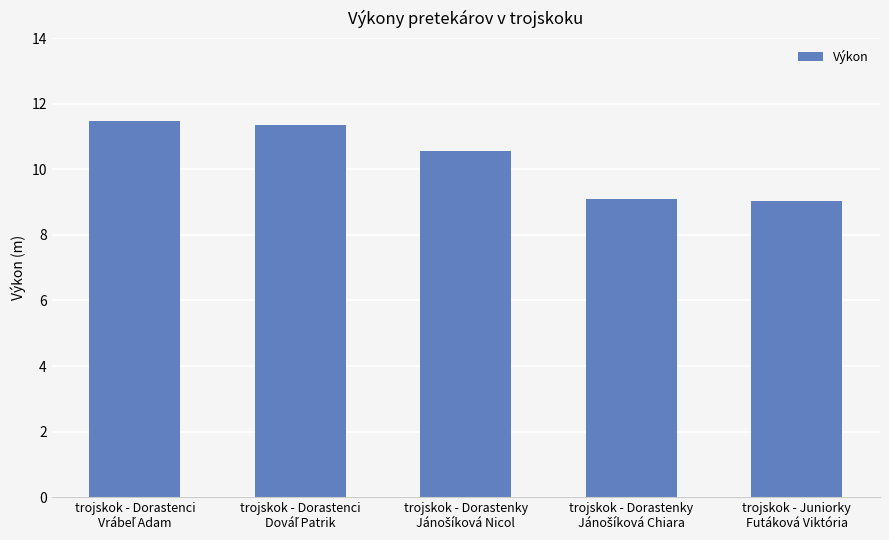

What is the maximum value shown in the chart?

11.5